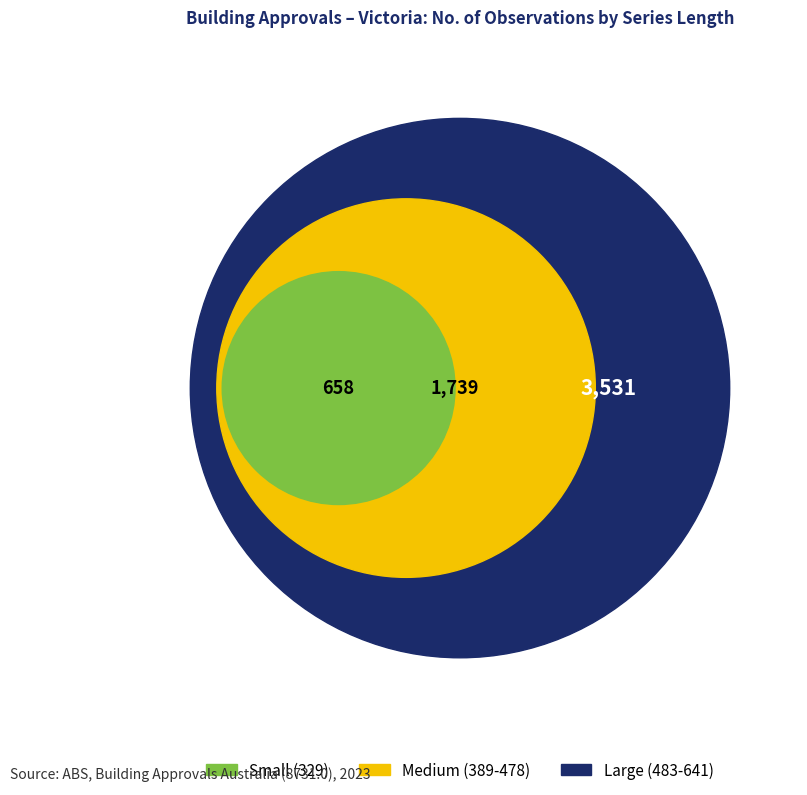

Is A422202X the majority of the pie?

No